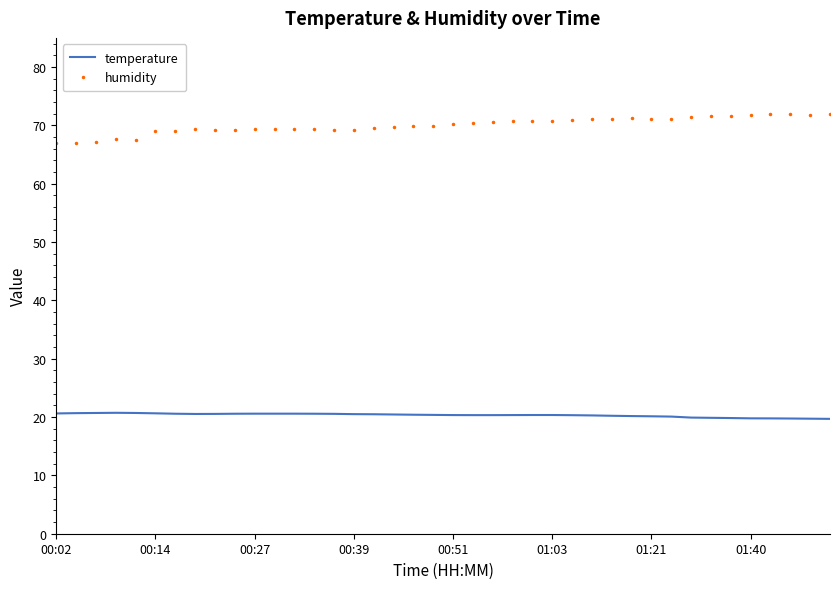

What is the difference between the maximum and minimum values in the humidity series?

5.0